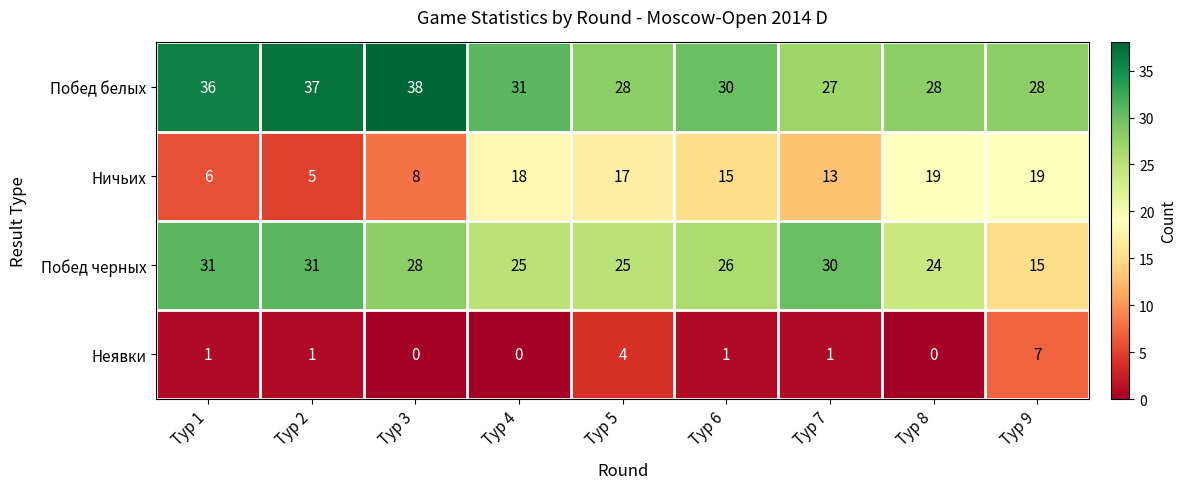

What is the total value across all series at Тур 7?

71